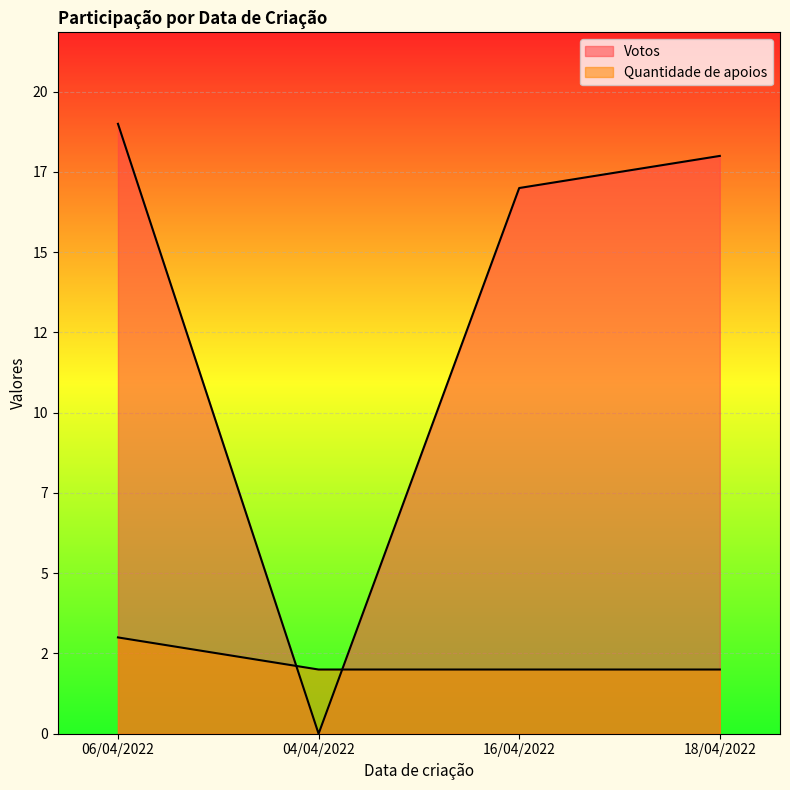

The Quantidade de apoios series shows 2 at 16/04/2022. True or false?

True